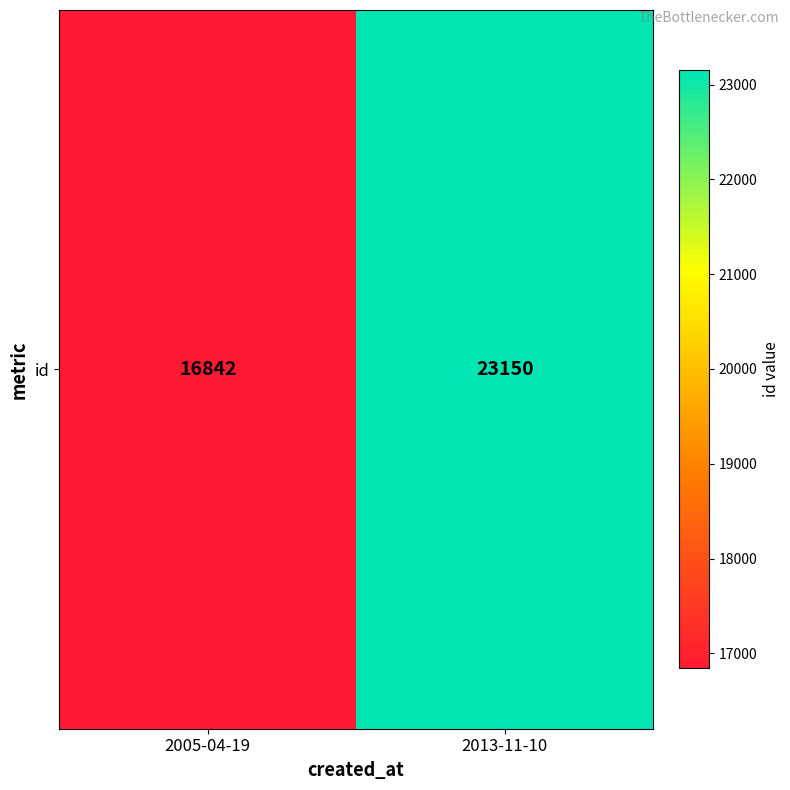

Count the values in the range 16842 to 23150.

2